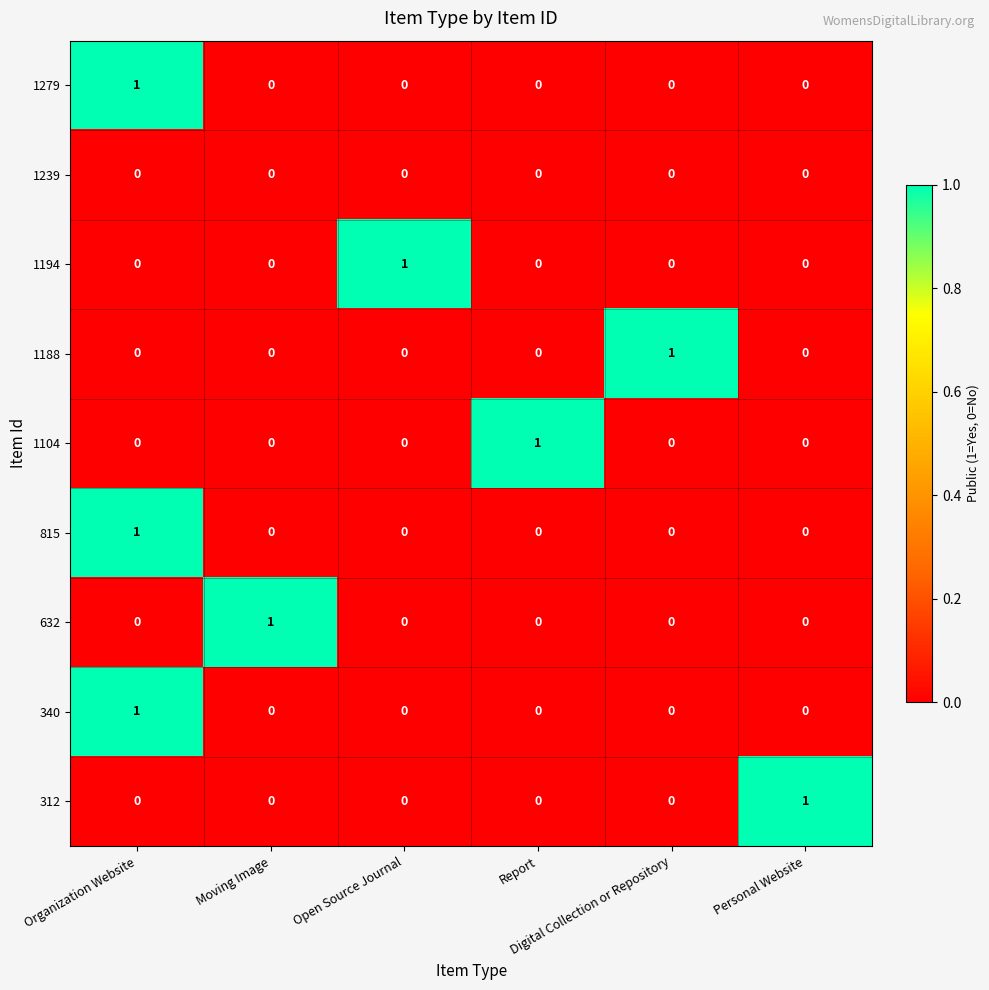

At how many categories does at least one series exceed 0?

6